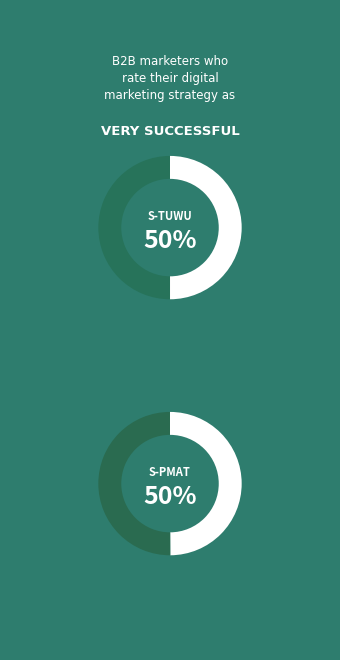

True or false: S-TUWU-D75Z-DSPB-753H6 accounts for 52% of the total.

False